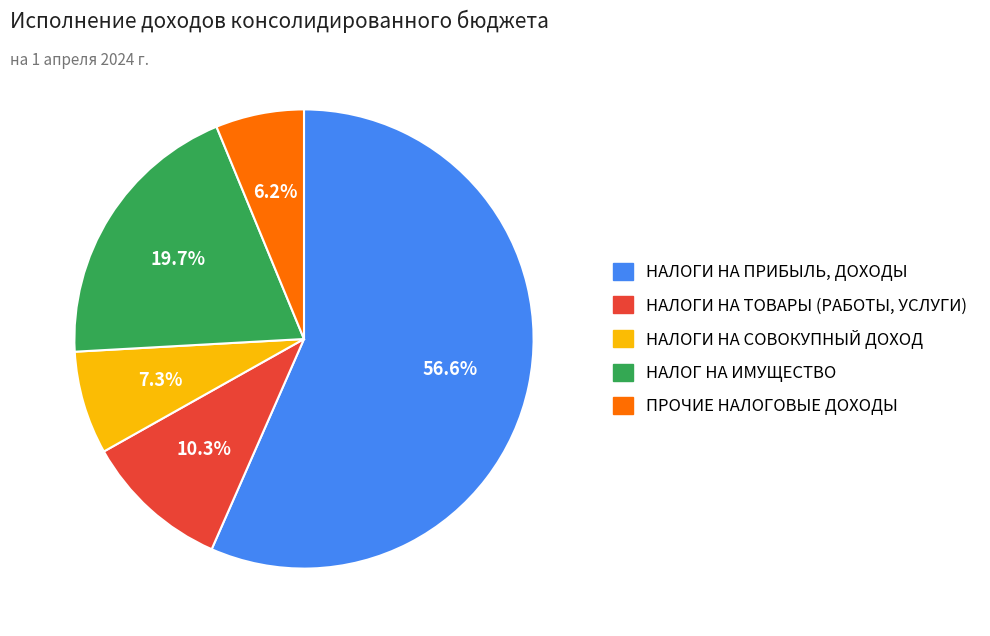

The ПРОЧИЕ НАЛОГОВЫЕ ДОХОДЫ slice represents 6% of the pie. True or false?

True